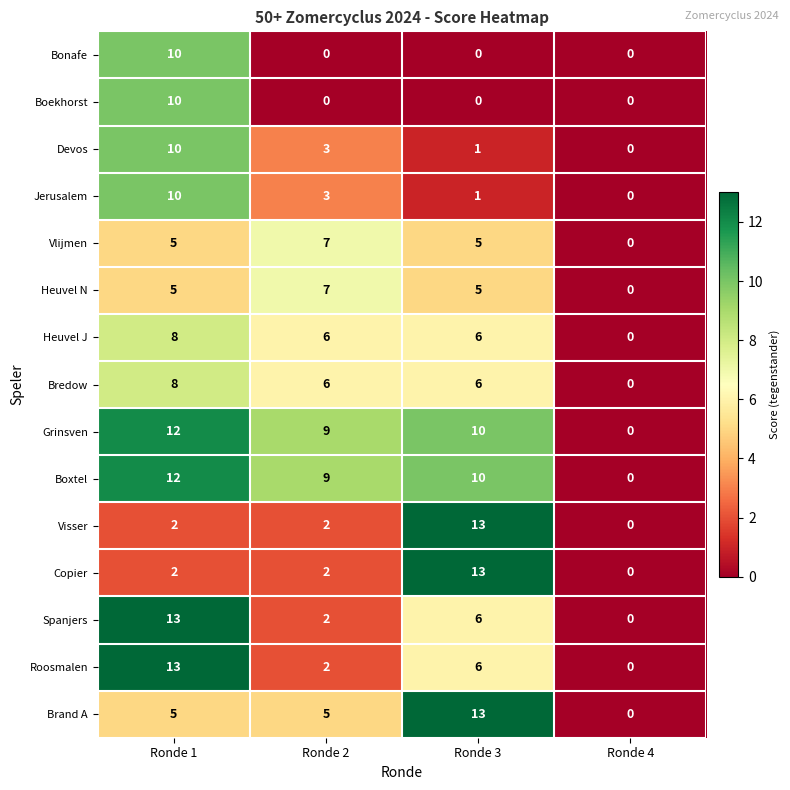

What is the maximum value shown in the chart?

13